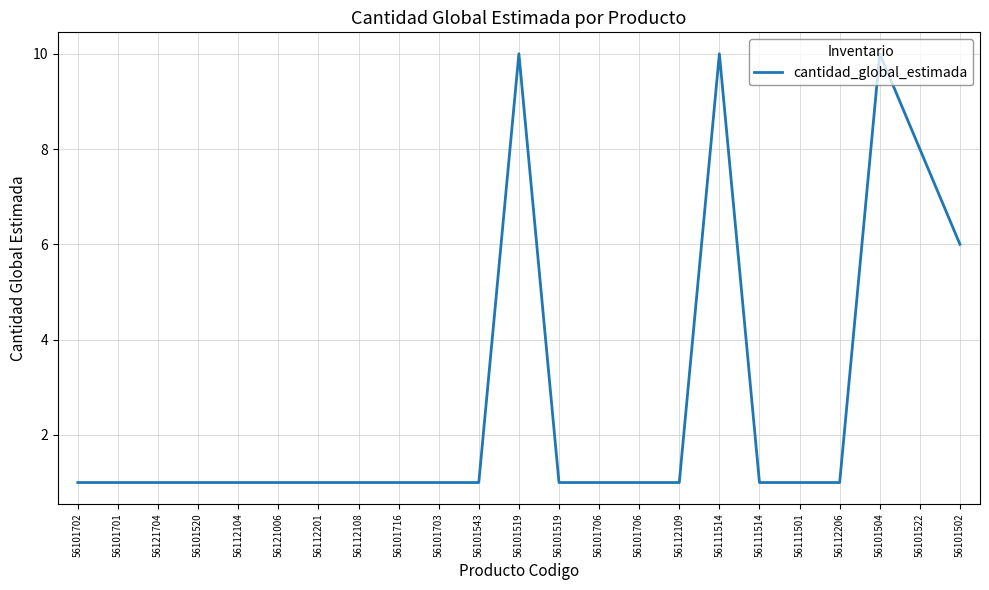

How many lines are shown in the chart?

1